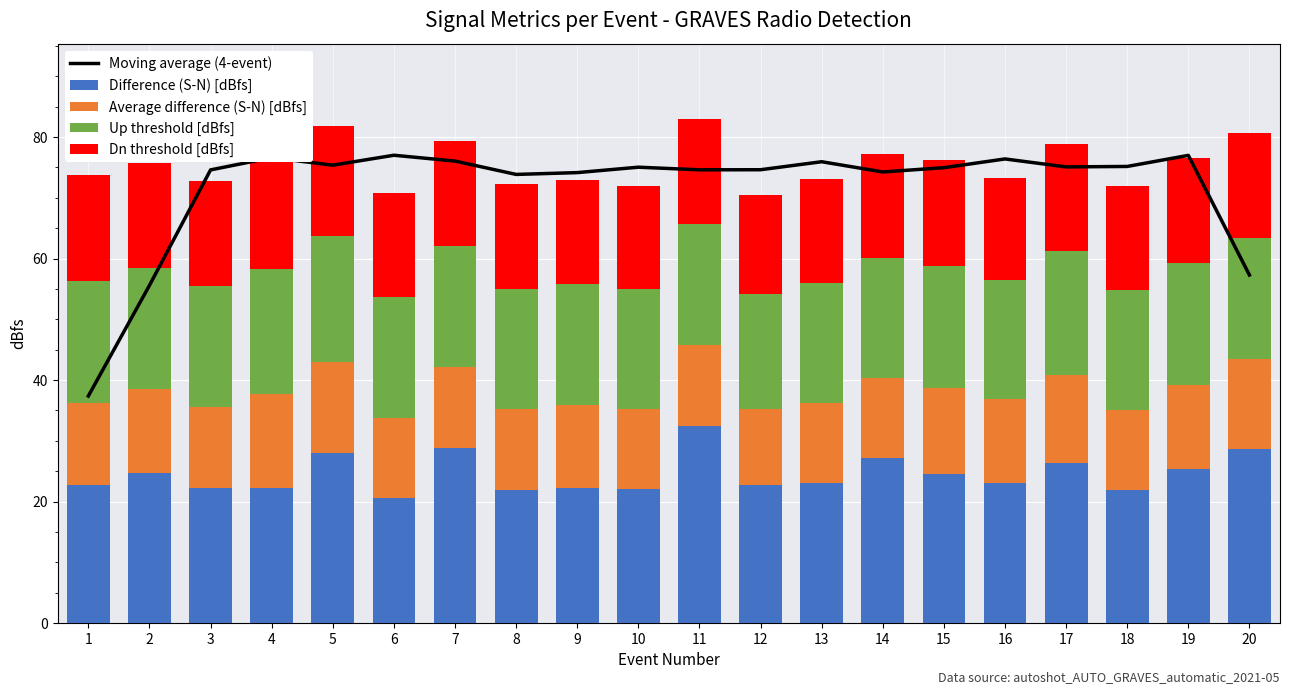

What is the difference between the maximum and minimum values in the Up threshold [dBfs] series?

1.9